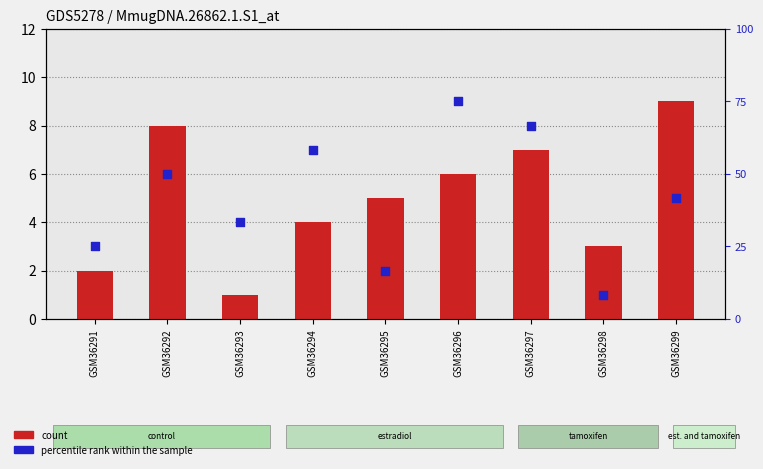

What is the total value across all series at GSM36296?

15